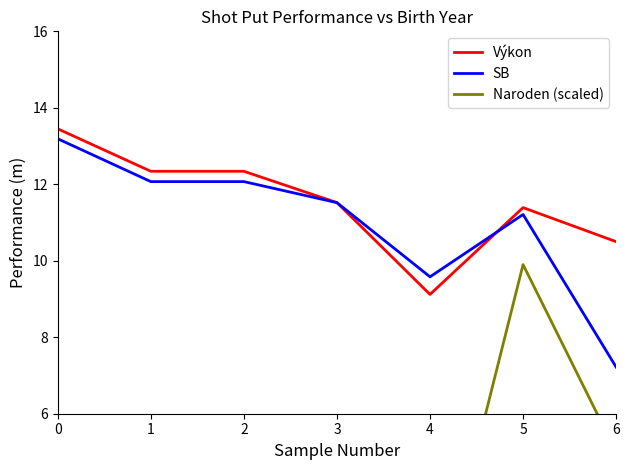

What is the minimum value for Naroden (scaled)?

0.1